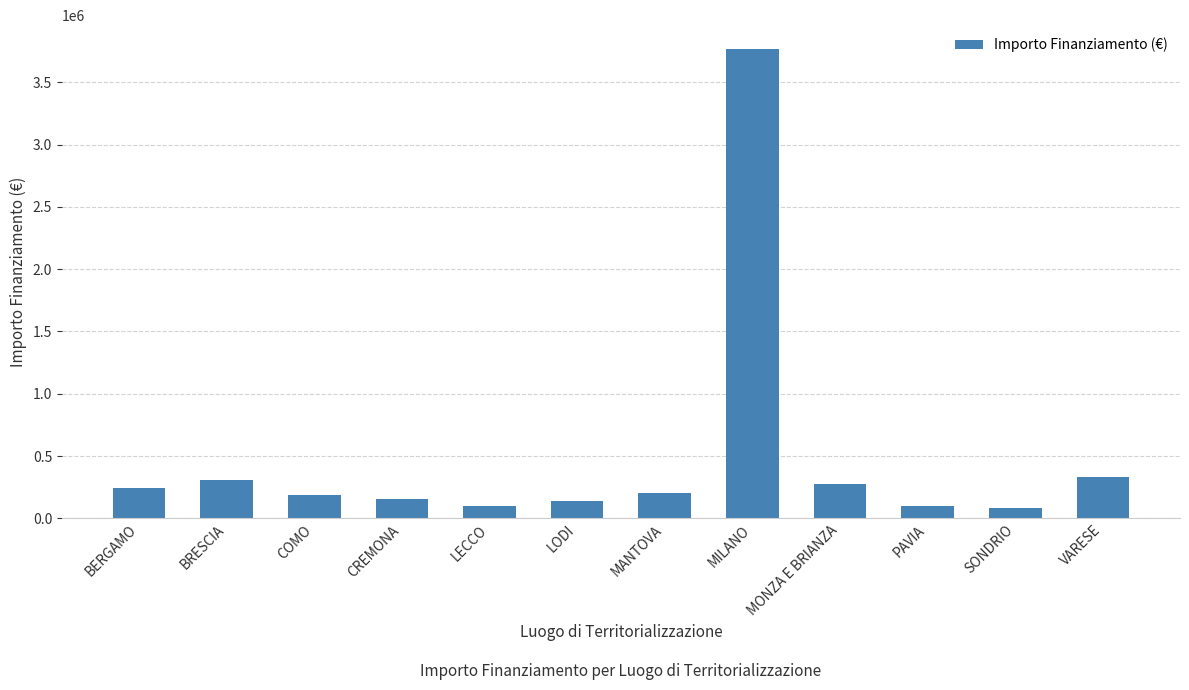

What is the label of the 7th bar from the right?

LODI